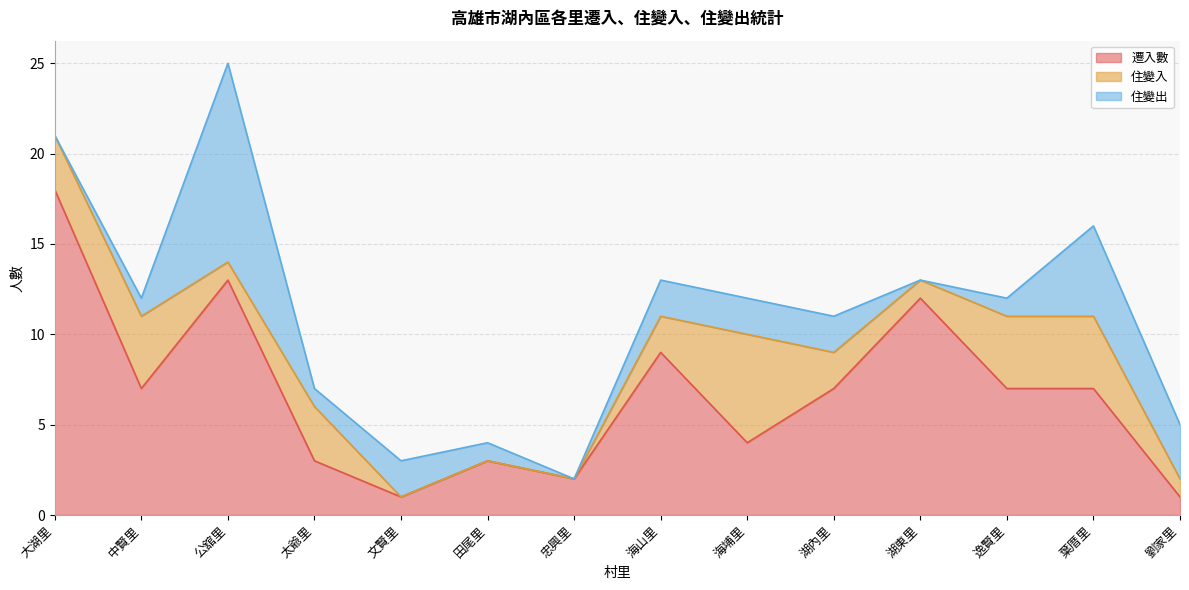

Count the 住變入 values in the range 1 to 4.

10